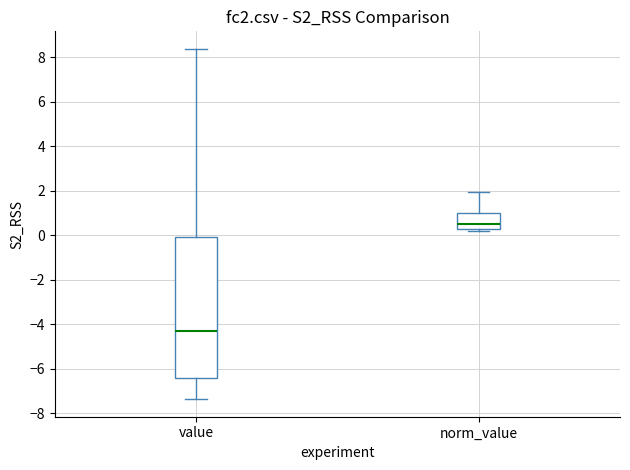

Where is the upper edge of the box for norm_value on the y-axis? The values are not printed on the chart, so give them approximately, as read against the axis.

1.0